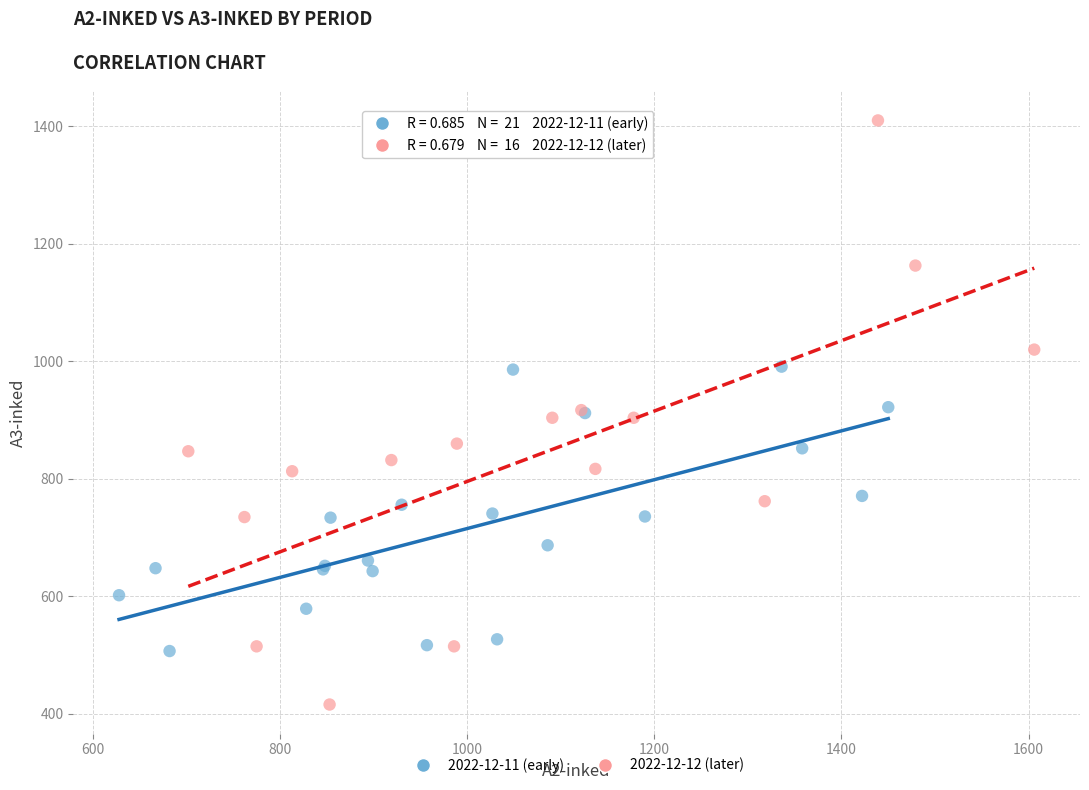

Which series contains the lowest Y value?

2022-12-12 (later)